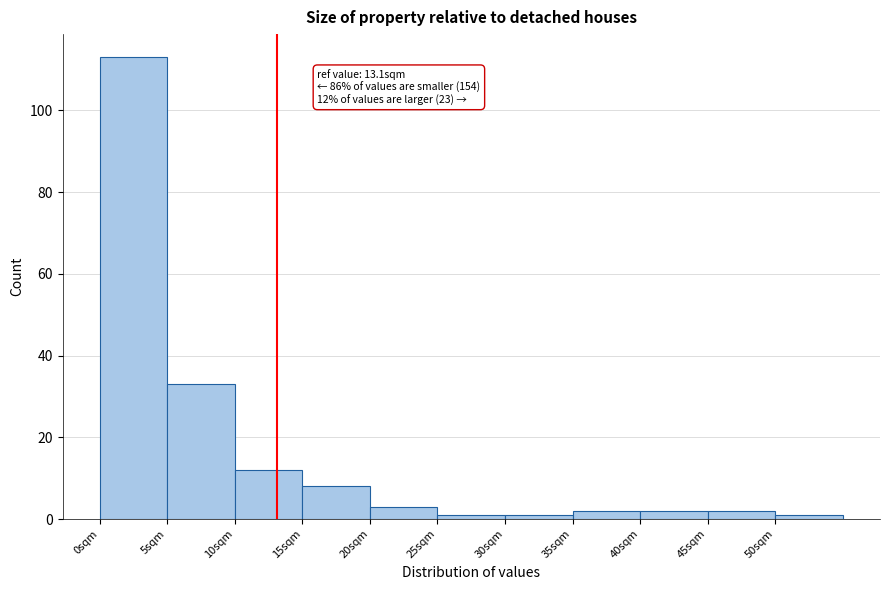

Which range on the x-axis has the tallest bar?

0 to 5